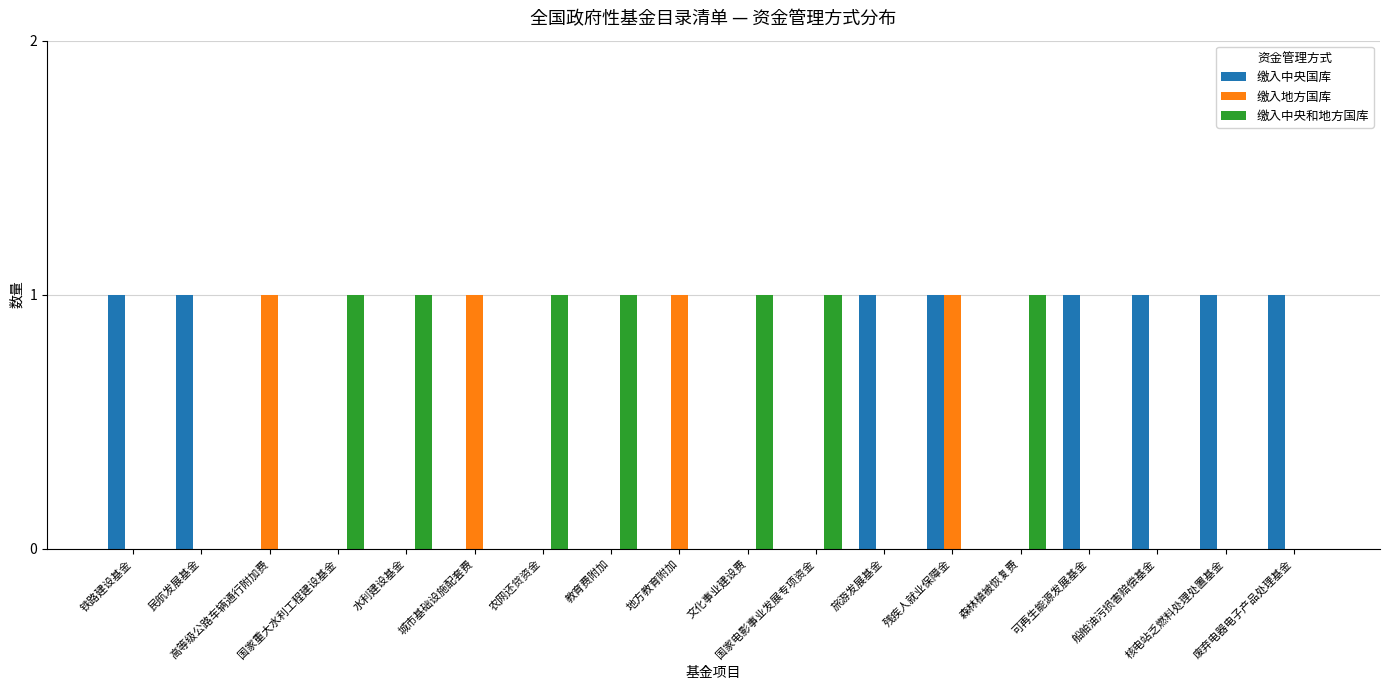

Reading left to right, transcribe all the data shown in this chart.

缴入中央国库: 1	1	0	0	0	0	0	0	0	0	0	1	1	0	1	1	1	1
缴入地方国库: 0	0	1	0	0	1	0	0	1	0	0	0	1	0	0	0	0	0
缴入中央和地方国库: 0	0	0	1	1	0	1	1	0	1	1	0	0	1	0	0	0	0